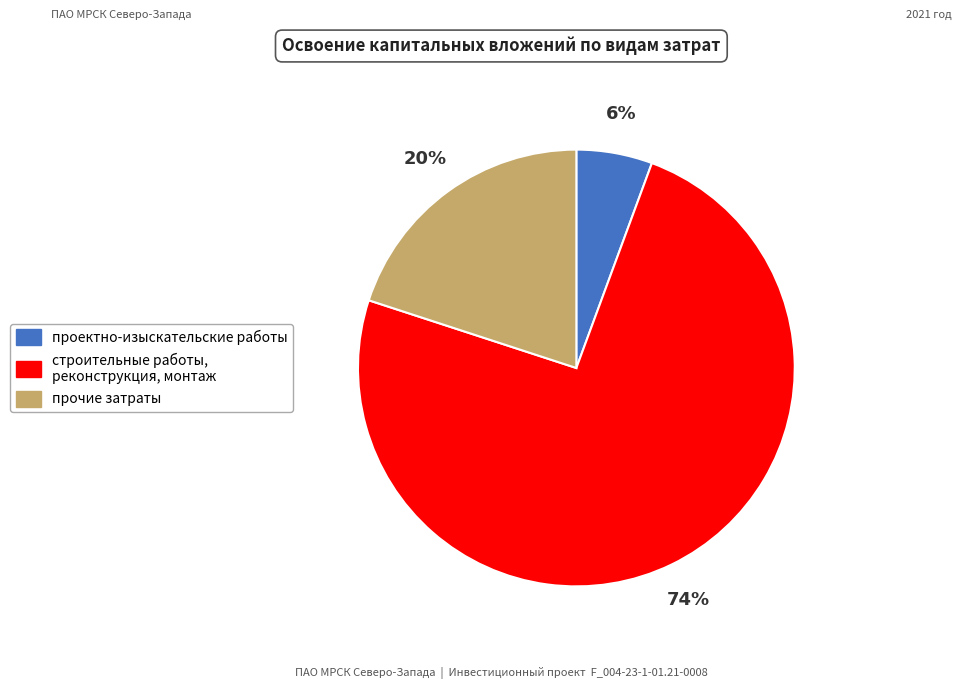

Between прочие затраты and проектно-изыскательские работы, which is larger?

прочие затраты